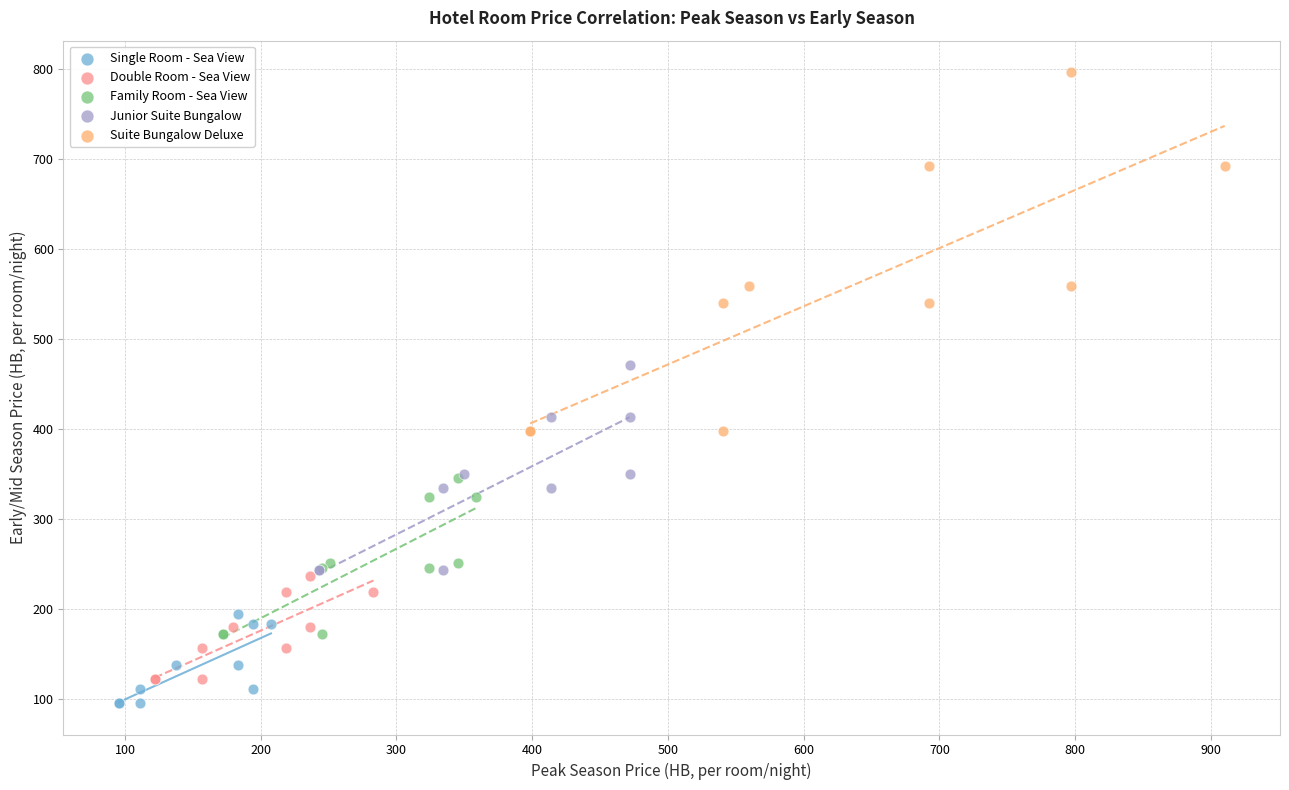

What are all the series names shown in the legend?

Single Room - Sea View, Double Room - Sea View, Family Room - Sea View, Junior Suite Bungalow, Suite Bungalow Deluxe